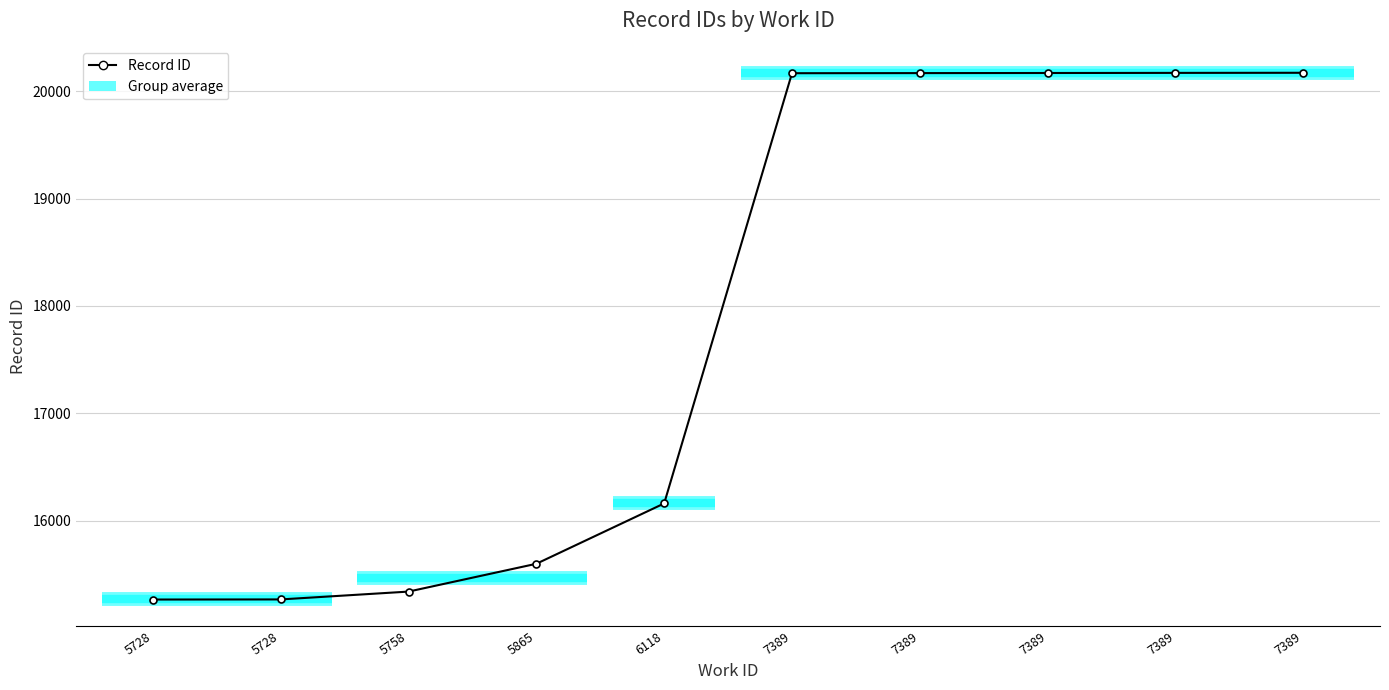

Does the chart display data point markers on the line(s)?

Yes